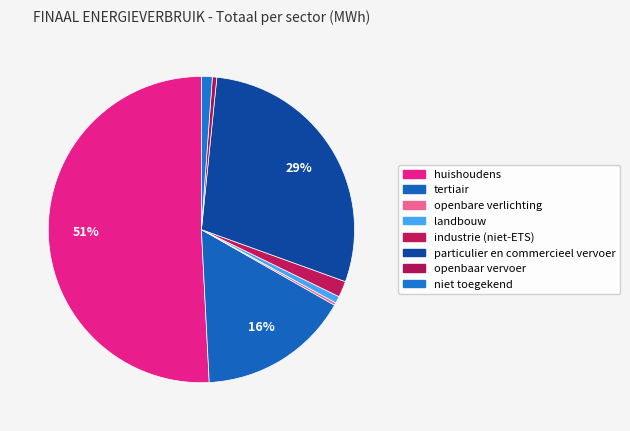

True or false: niet toegekend accounts for 1% of the total.

True